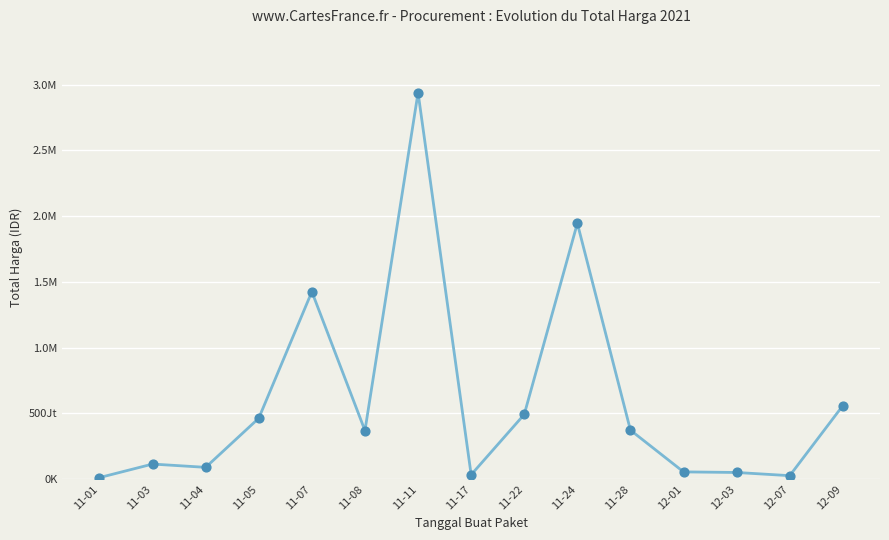

Is this an area chart (filled region under the line)?

No